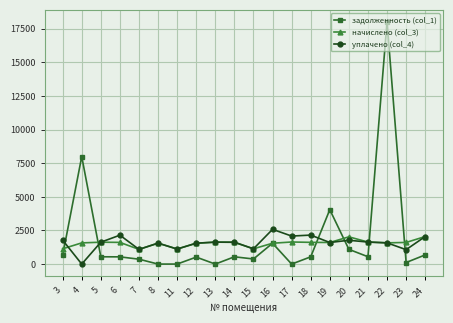

Is the value of задолженность (col_1) at 3 greater than the value of начислено (col_3) at 5?

No